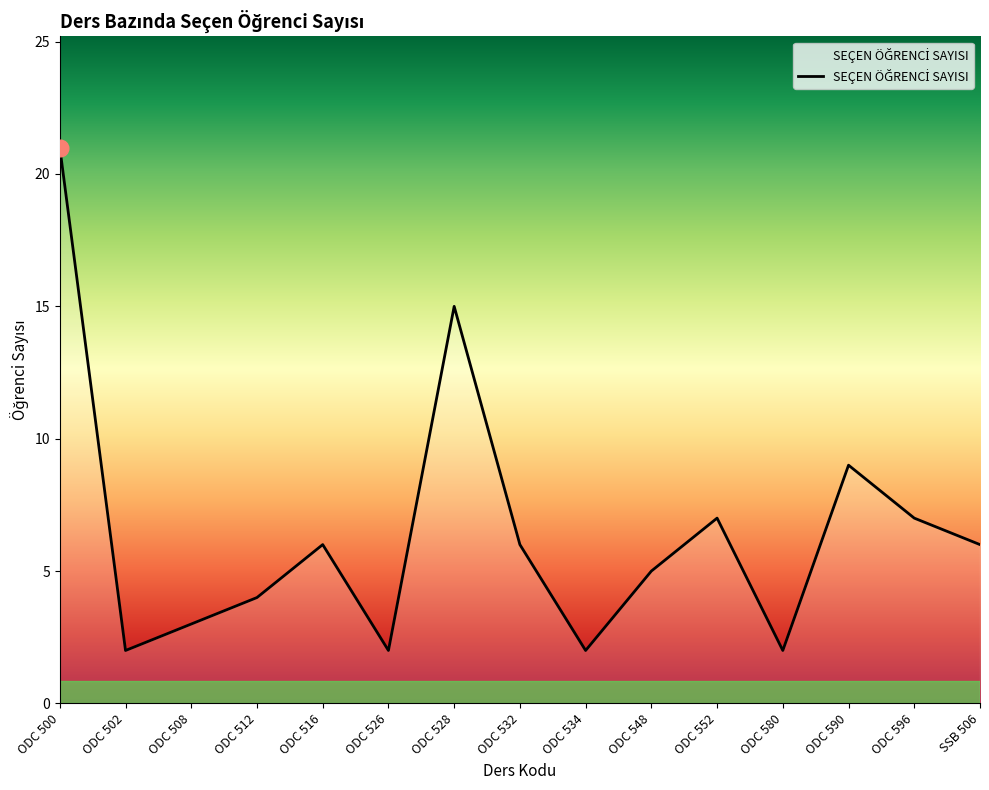

What is the maximum value shown in the chart?

21